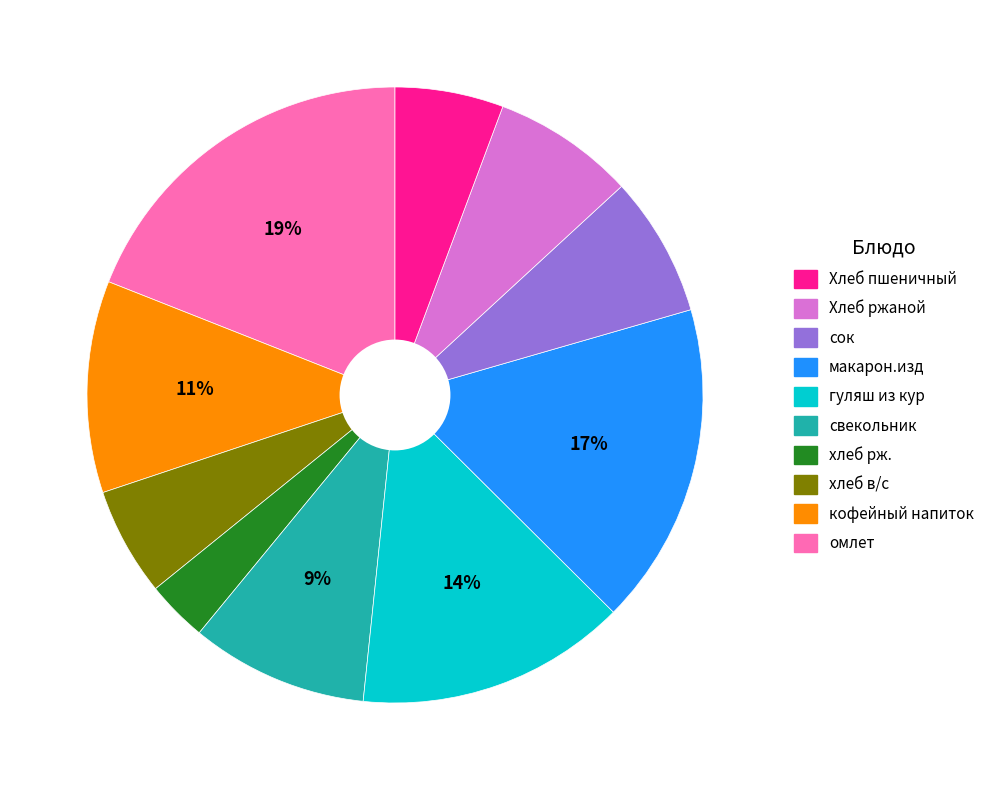

To the nearest percent, what is the difference between the largest and smallest slice percentages?

16%